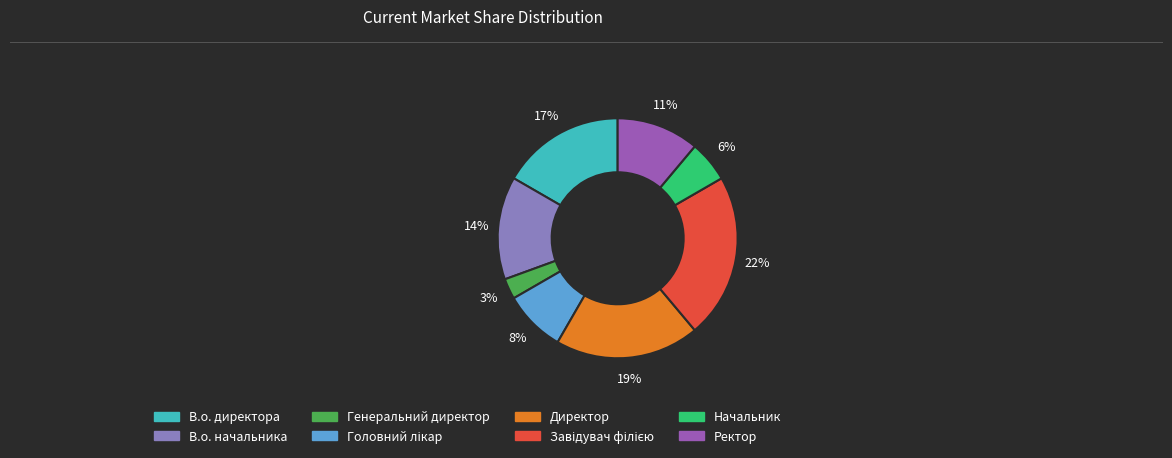

How many slices are in this pie chart?

8